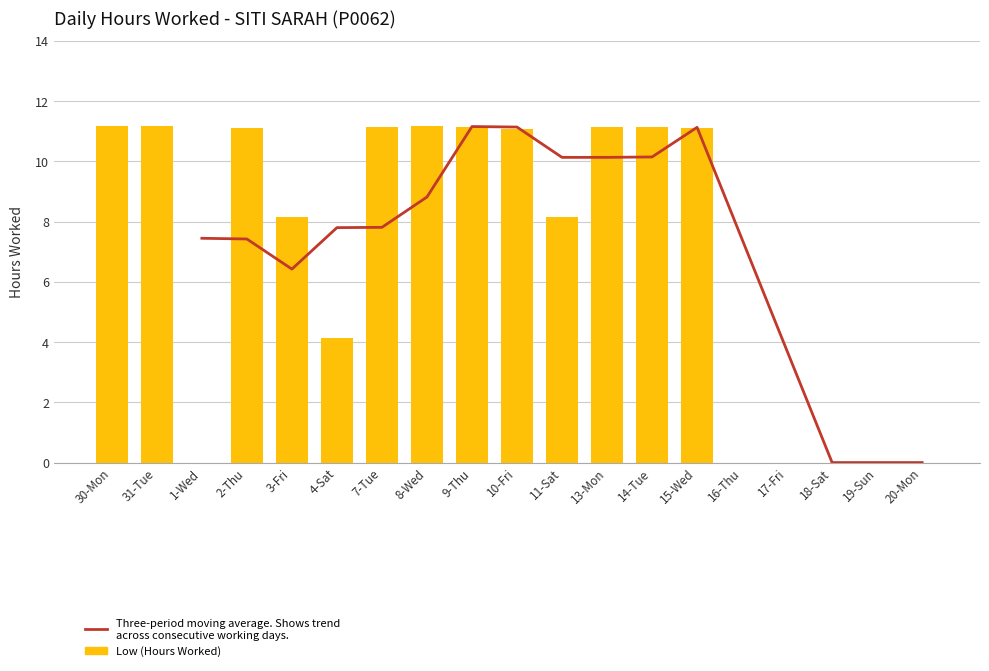

Which series changed the most between 2-Thu and 8-Wed?

Three-period moving average